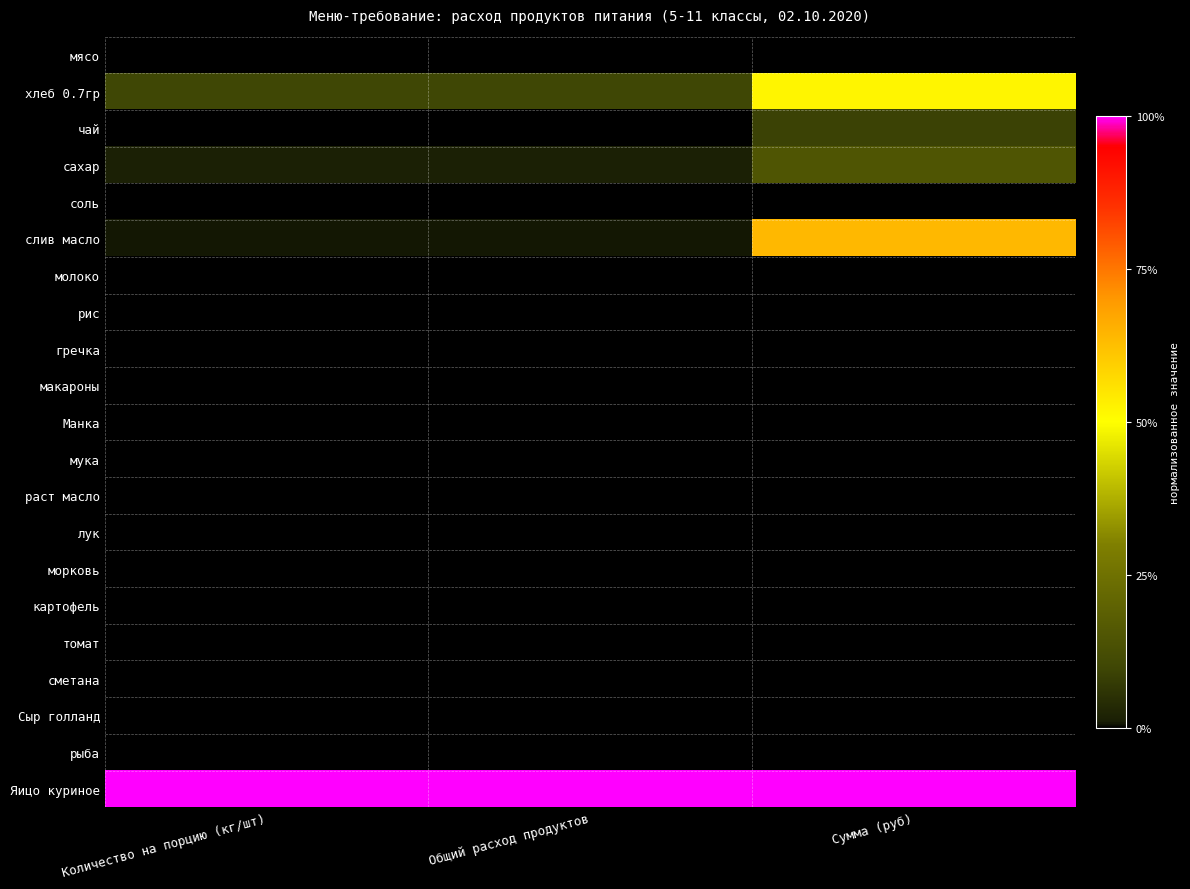

How many categories are shown in the chart?

3